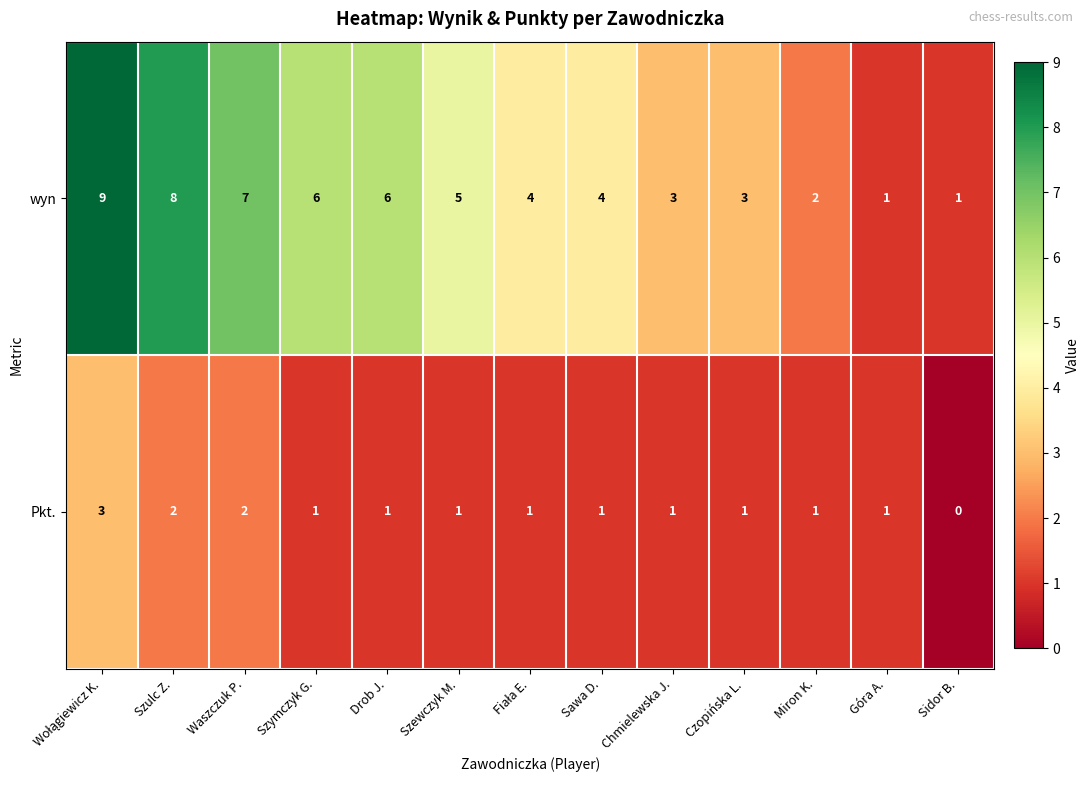

How many data points in Pkt. are less than 1?

1